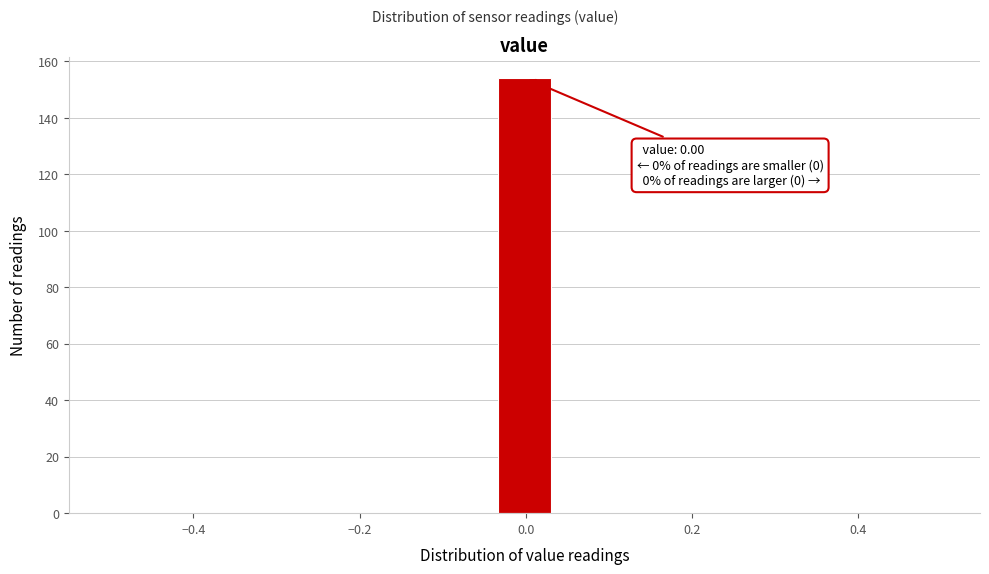

Read against the x-axis, roughly where is the centre of the tallest bar?

0.00